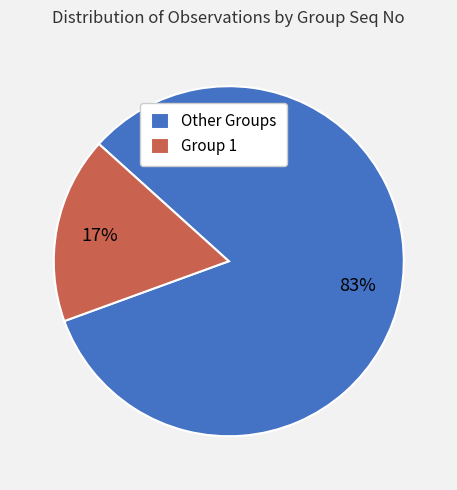

Which has a higher value, Other Groups or Group 1?

Other Groups